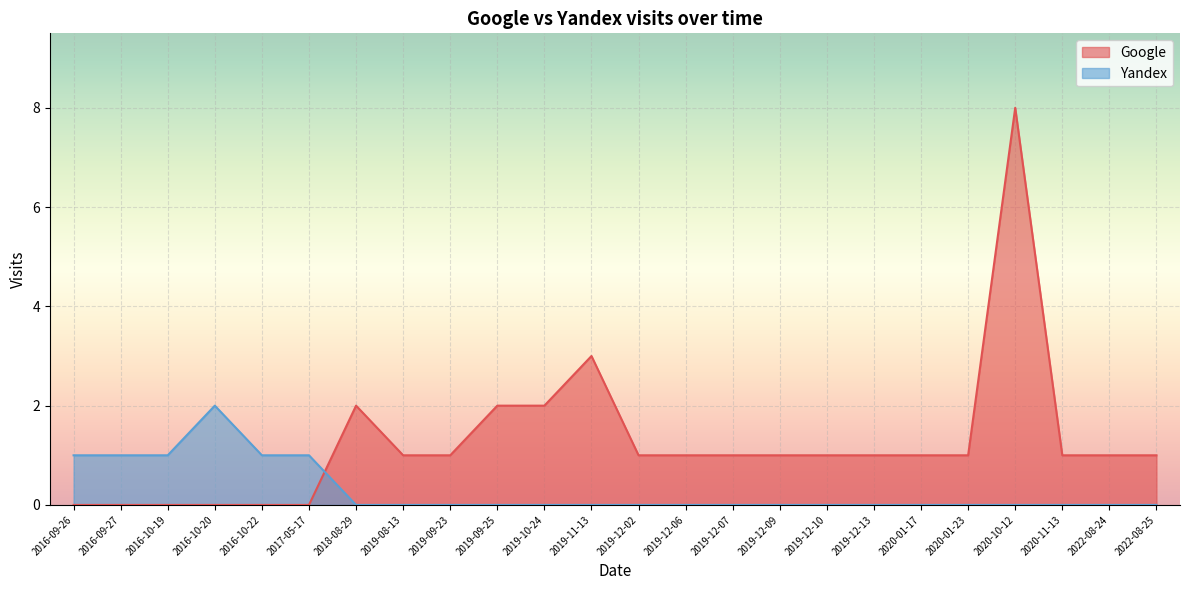

True or false: Google has a value of 2 at 2018-08-29.

True